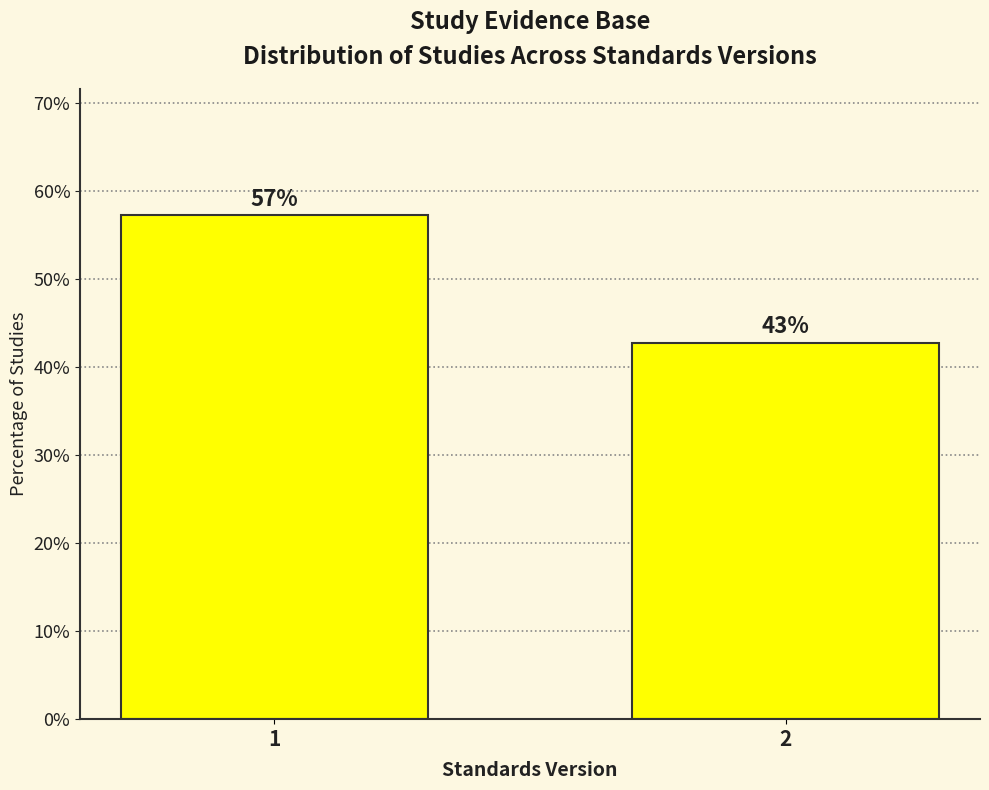

List the labels in order of value, smallest first.

2, 1